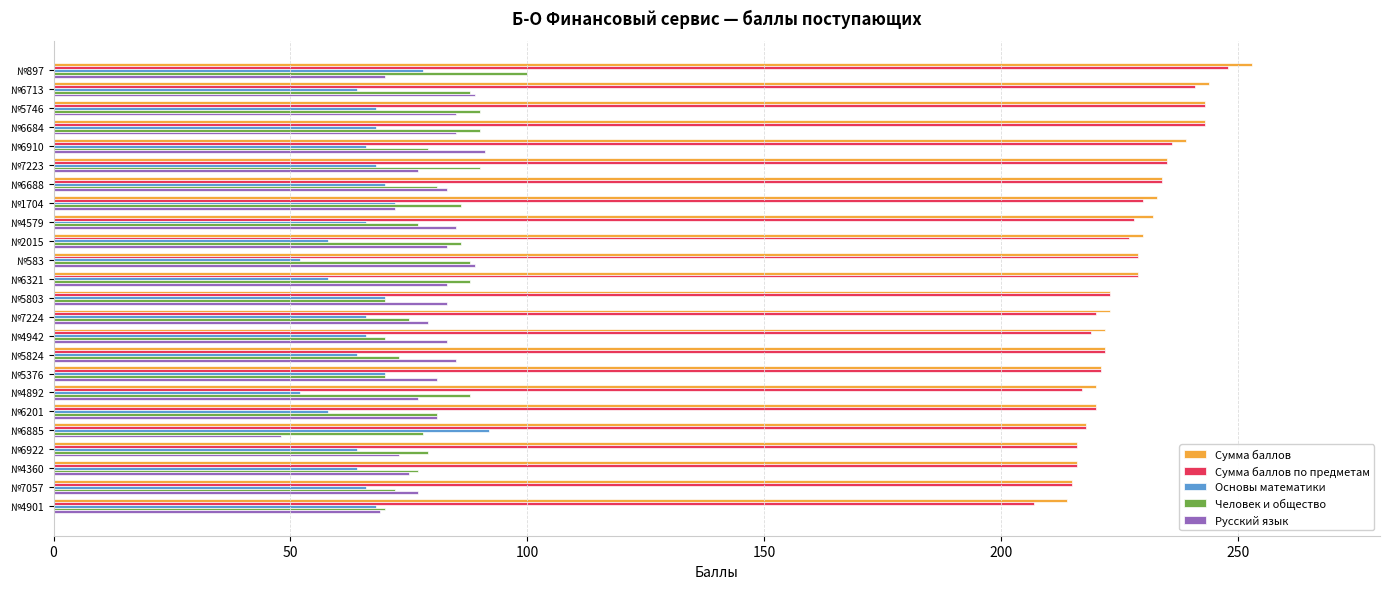

What is the spread (max minus min) of values at №6688?

164